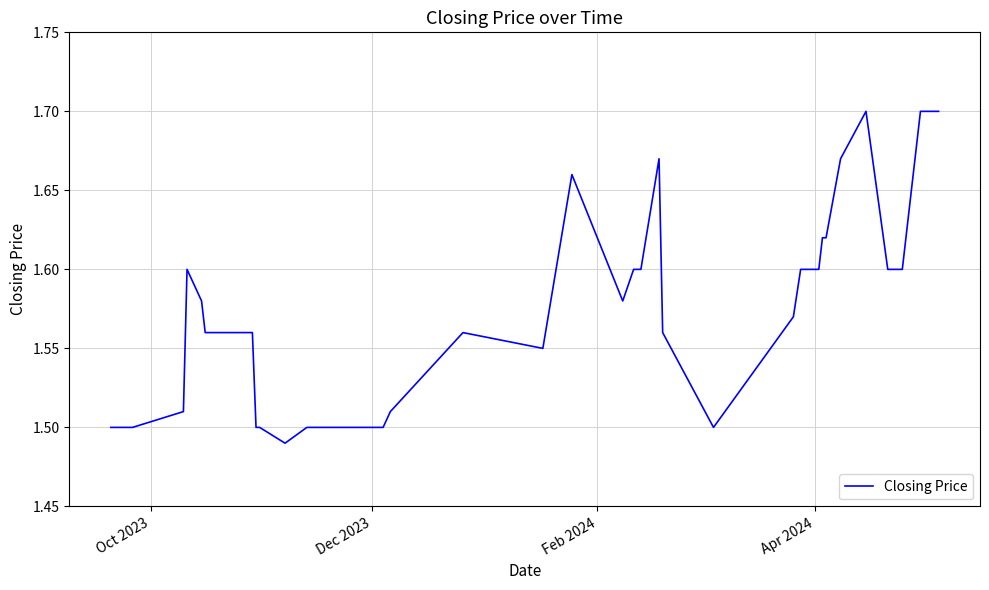

What is the difference between the maximum and minimum values?

0.2